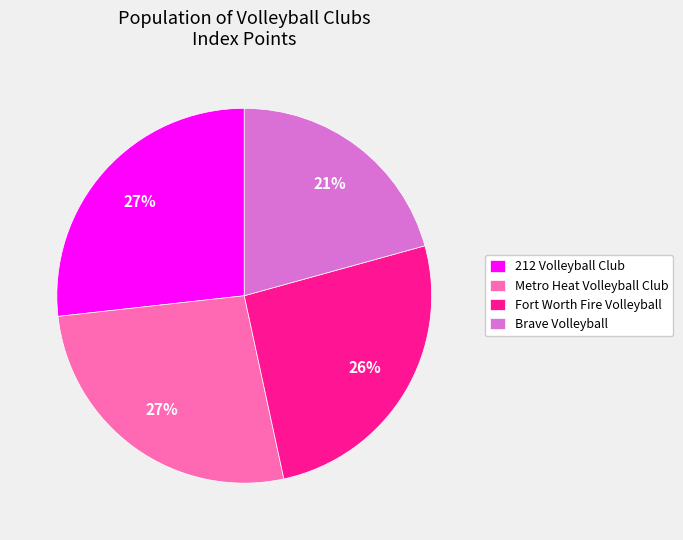

Is it true that Brave Volleyball is 21% of the pie?

True